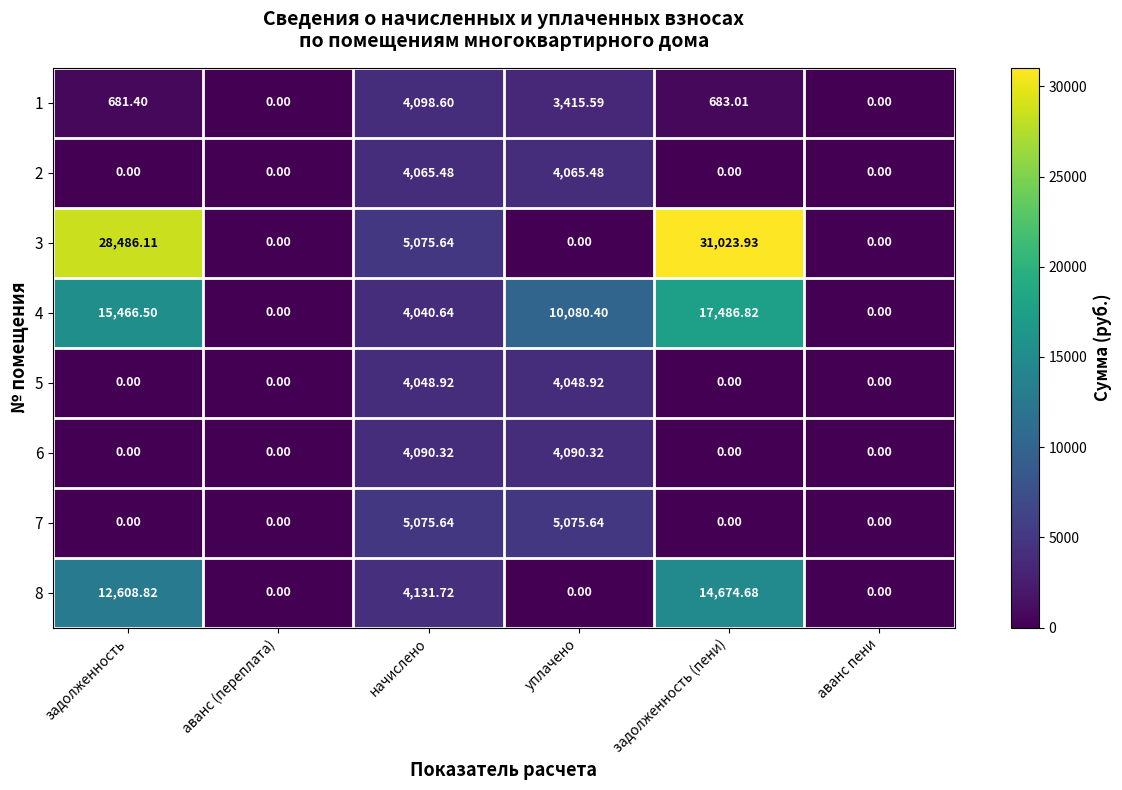

At which label is 3 closest to 15511?

начислено